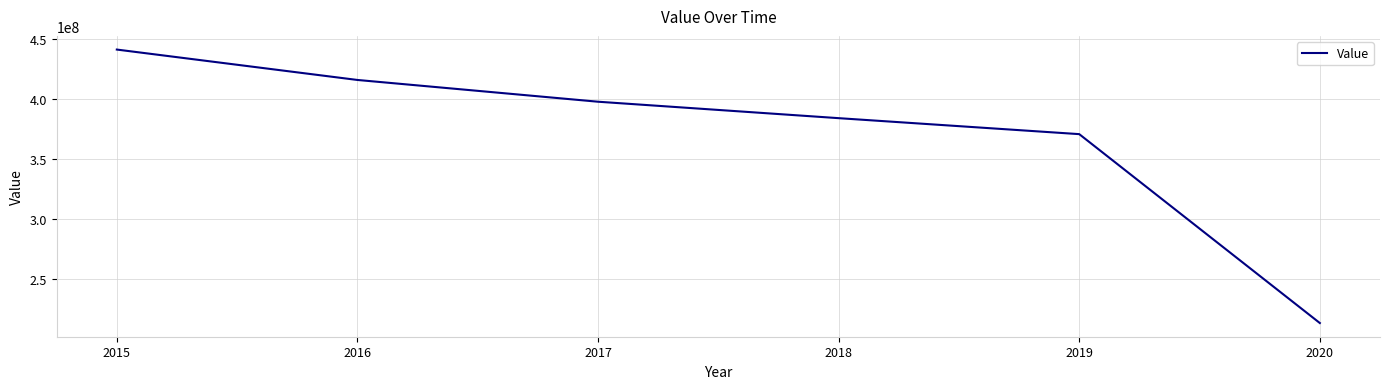

Reading right to left, transcribe all the data shown in this chart.

213090477	370480743	383795186	397491365	415619330	440945854